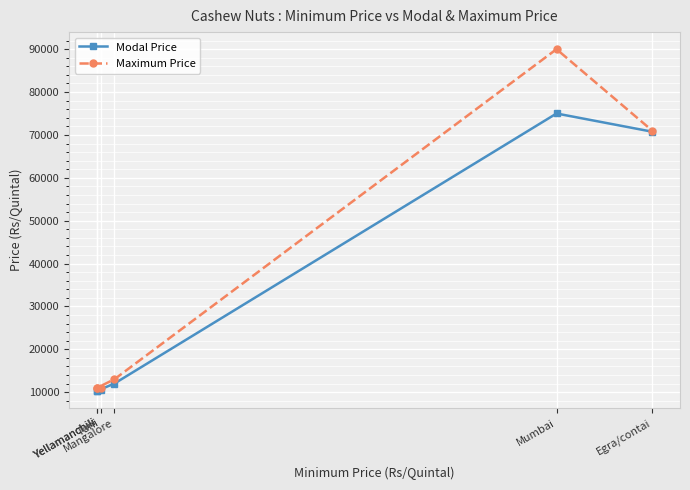

Which series changed the most between Yellamanchili and Mangalore?

Maximum Price